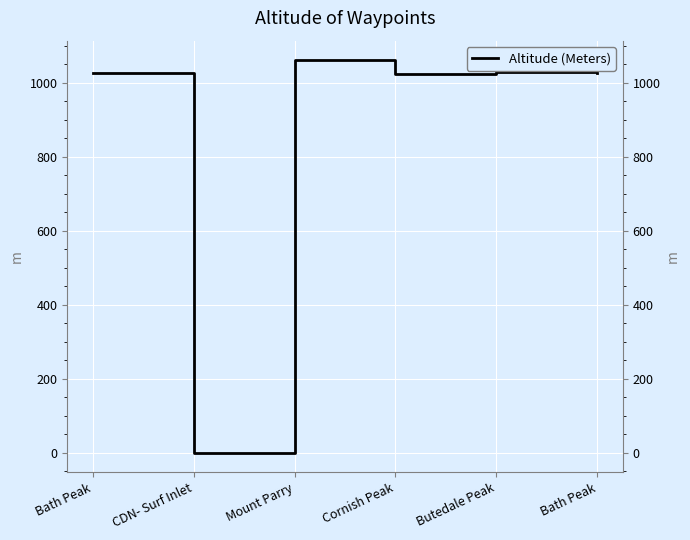

At which label is the value closest to 530?

Cornish Peak